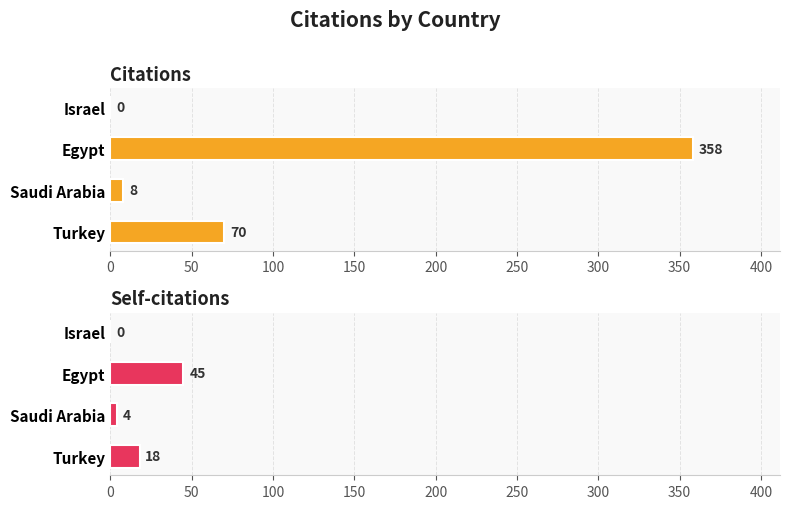

At how many categories does at least one series exceed 275?

1